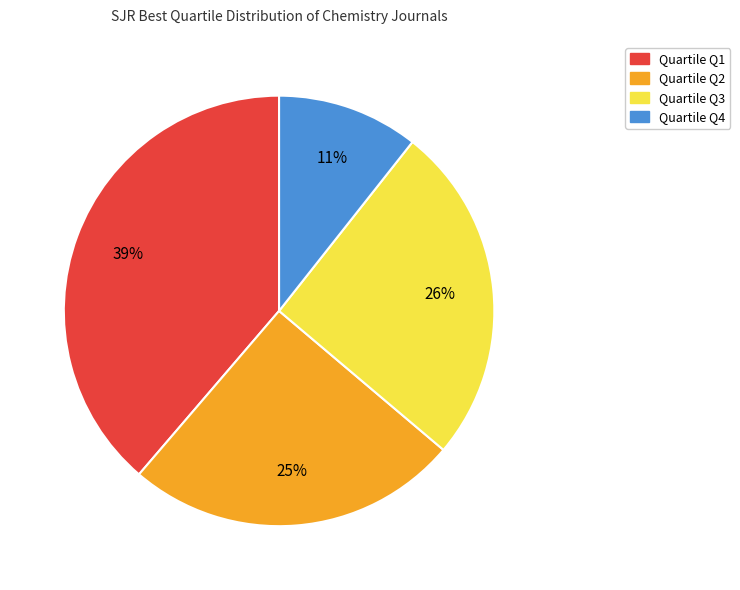

To the nearest percent, what is the difference between the largest and smallest slice percentages?

28%